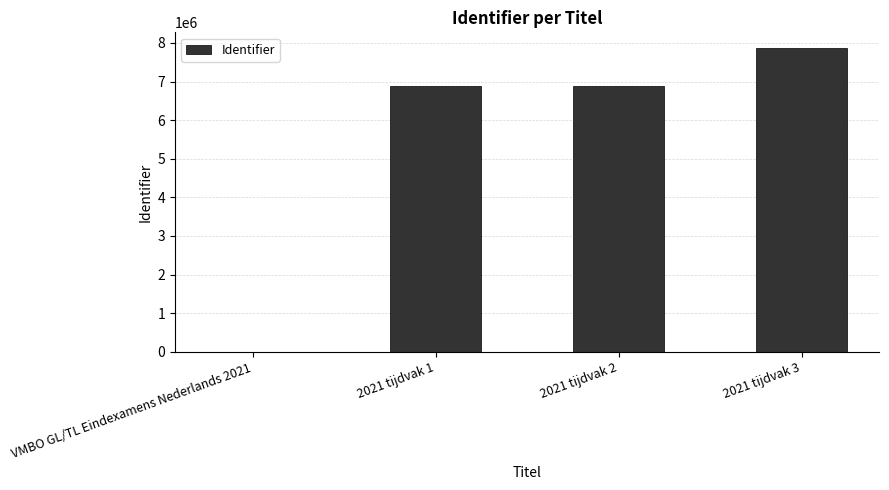

The value at 2021 tijdvak 3 is 4141274. True or false?

False